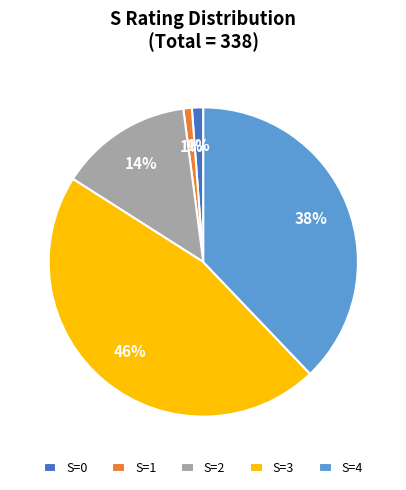

To the nearest percent, what portion does S=1 represent?

1%